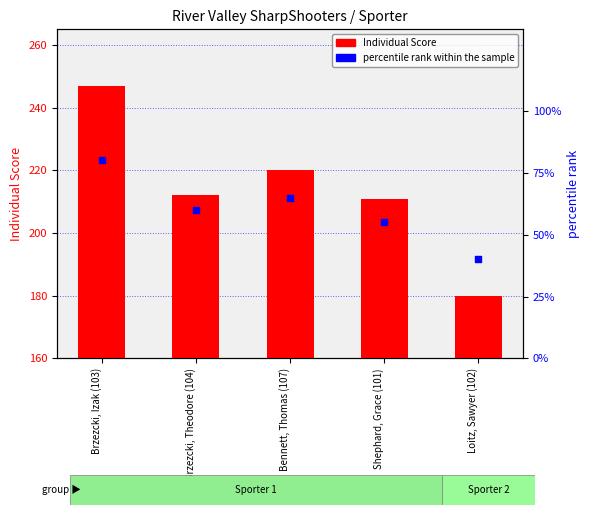

Which series has the widest spread of Y values?

Individual Score